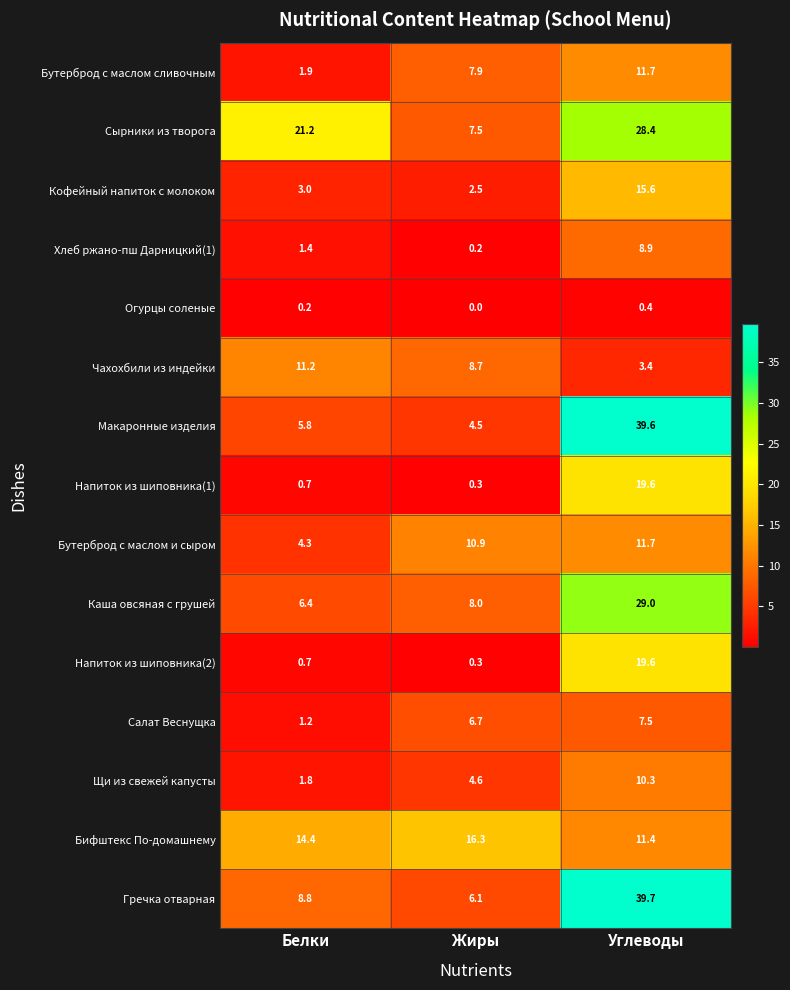

Which series changed the most between Белки and Углеводы?

Макаронные изделия